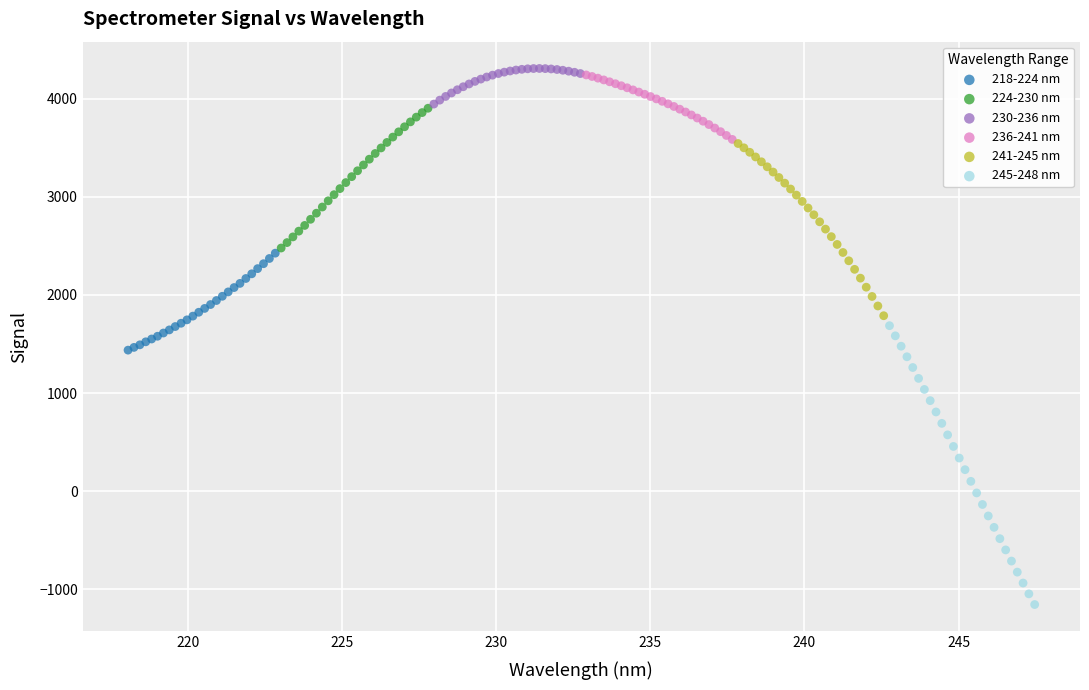

Which series reaches the minimum Y coordinate?

245-248 nm